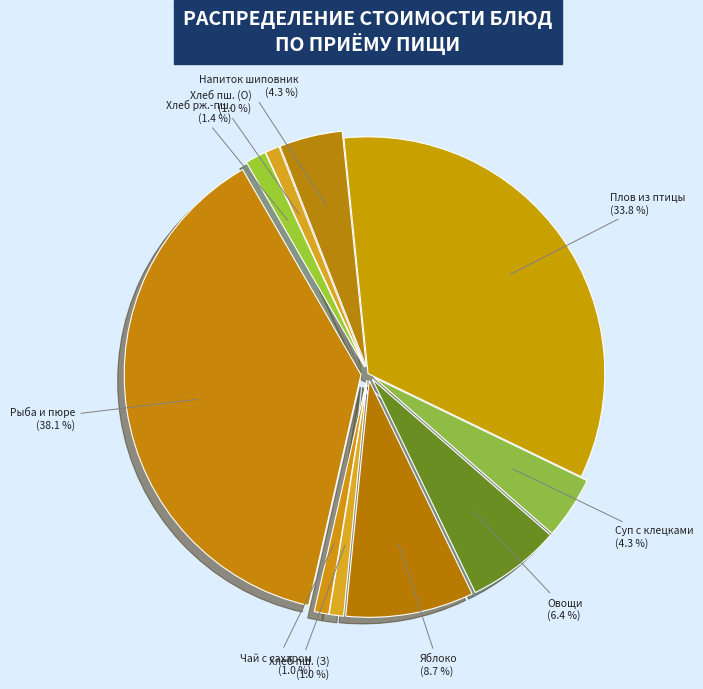

To the nearest percent, what portion does Хлеб ржано-пшеничный represent?

1%